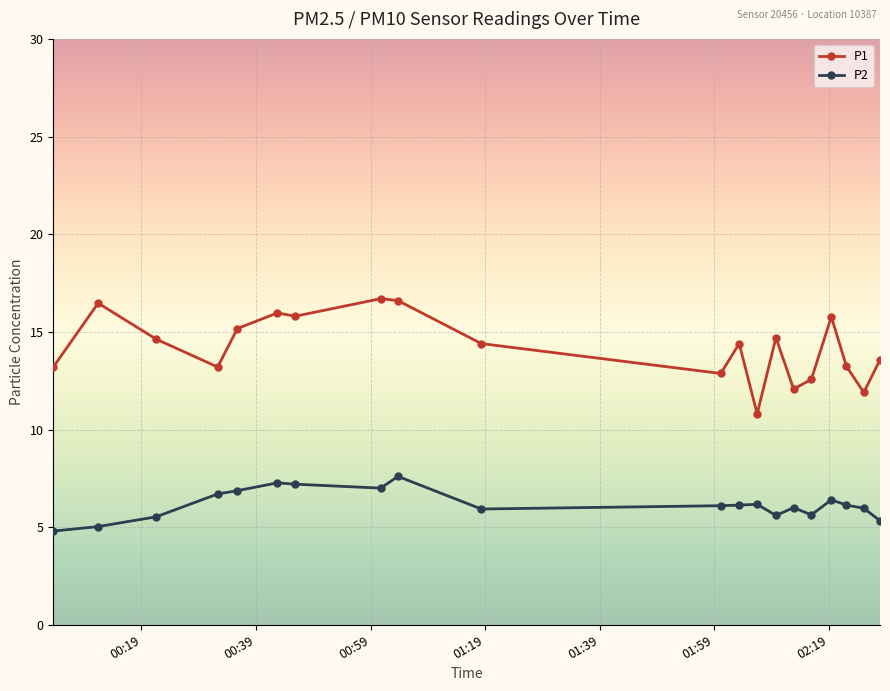

List the series in order of their peak value, highest first.

P1, P2